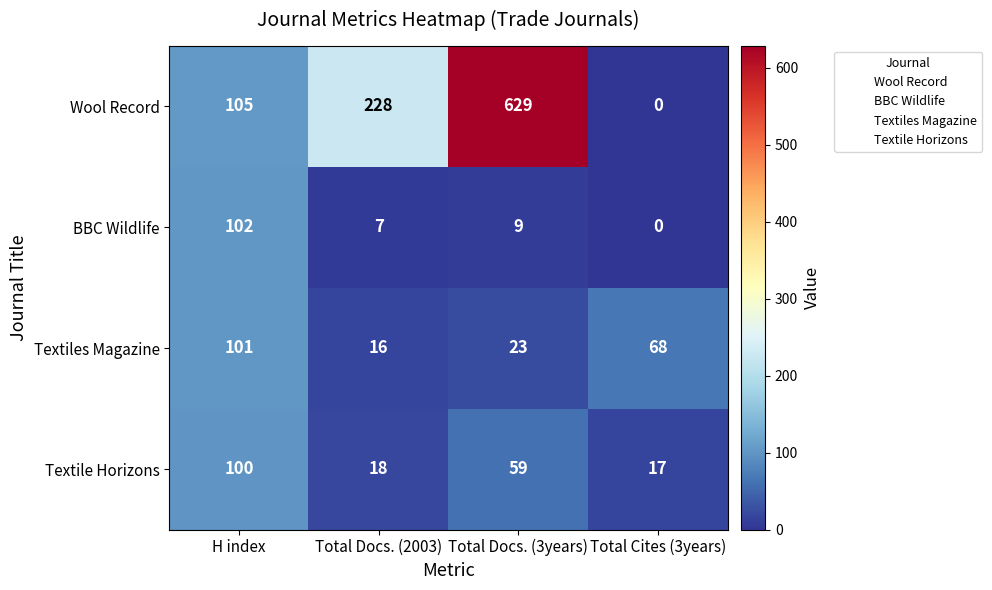

True or false: BBC Wildlife has a value of 61 at Total Cites (3years).

False